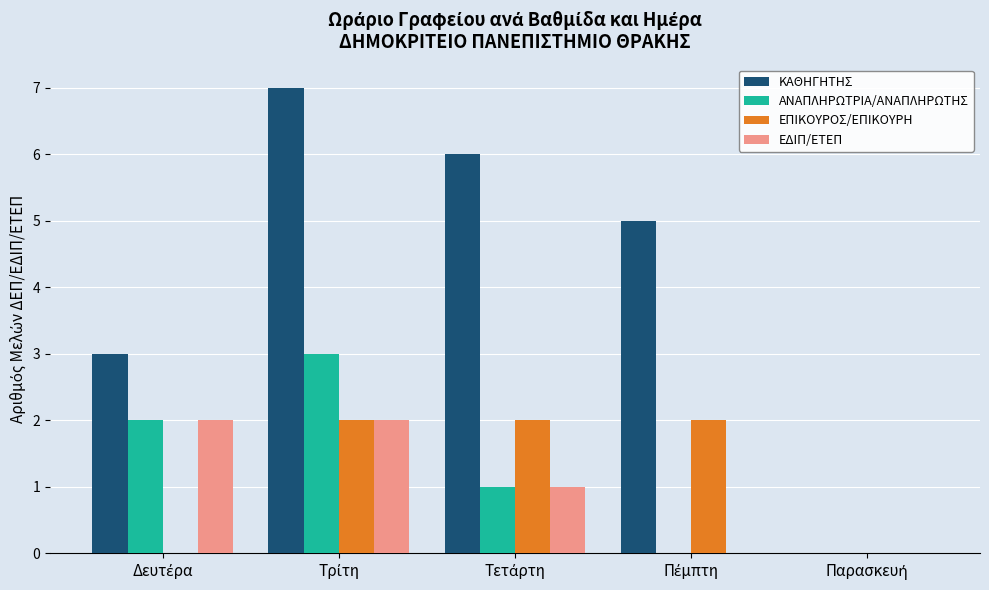

What is the maximum value shown in the chart?

7